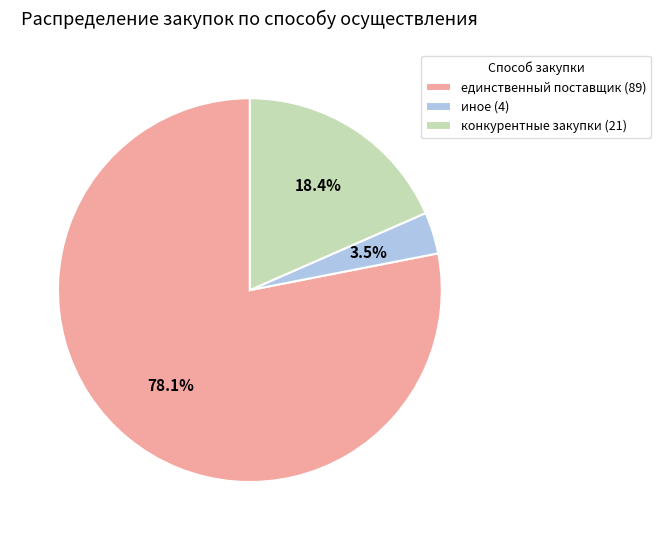

What percentage do единственный поставщик (89) and конкурентные закупки (21) together represent?

96.5%